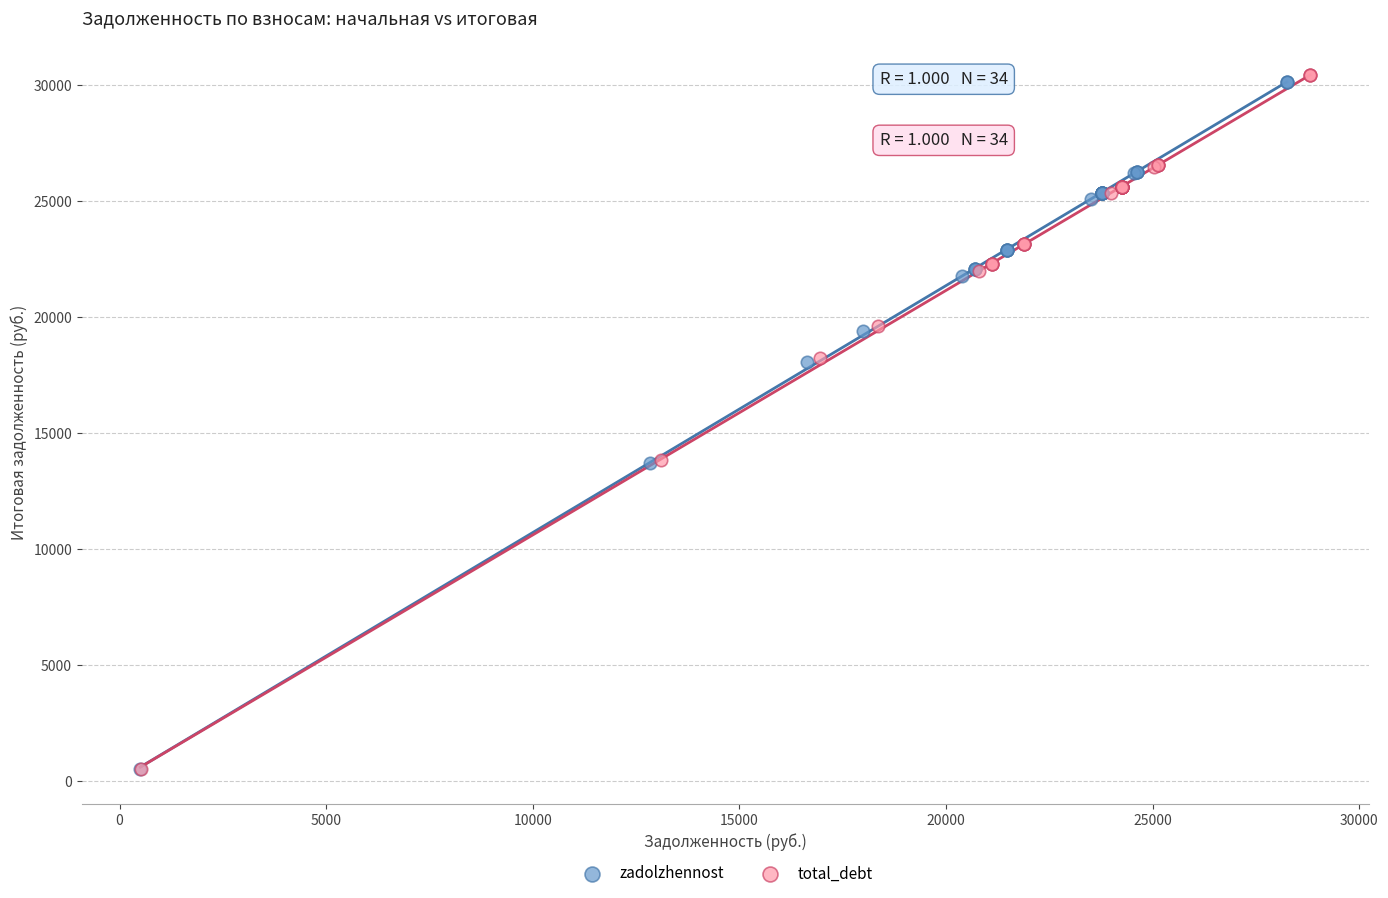

Which series has the largest Y range (max minus min)?

total_debt